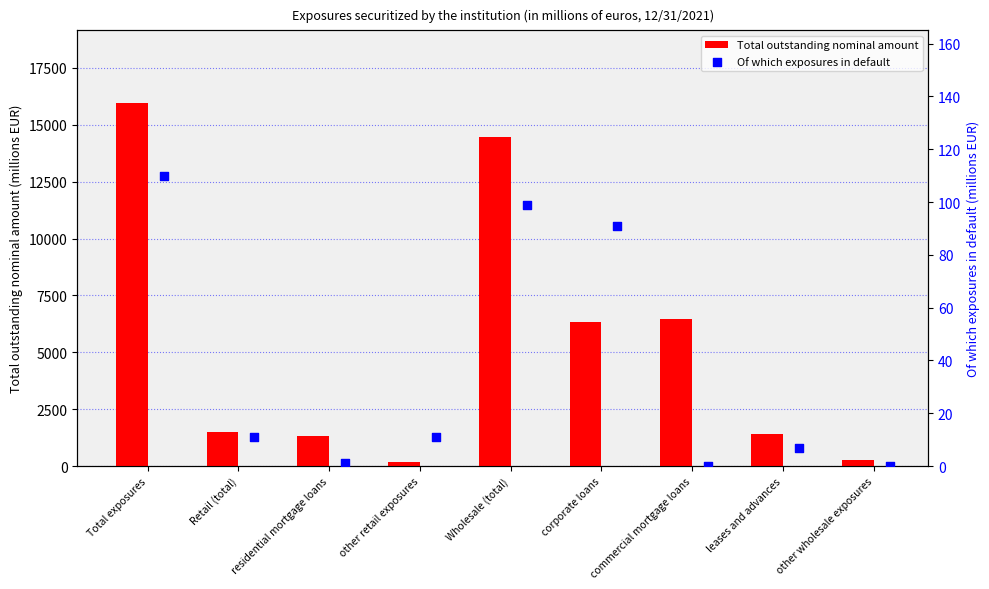

Which series has the largest total across all categories?

Total outstanding nominal amount